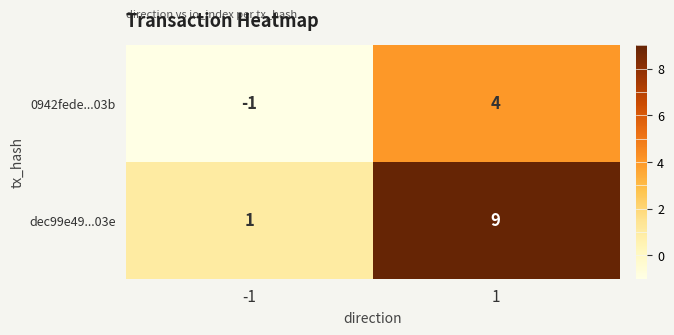

At how many categories does at least one series exceed 4?

1